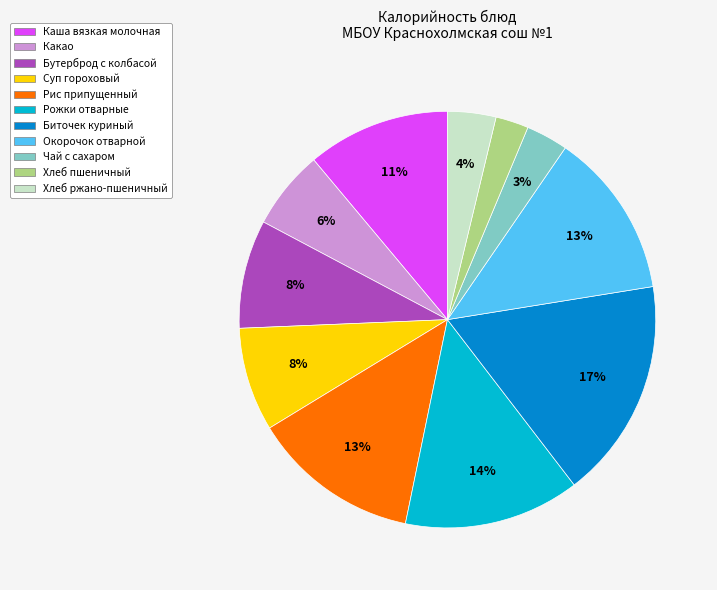

Do Окорочок отварной and Чай с сахаром together represent more than half of the pie?

No